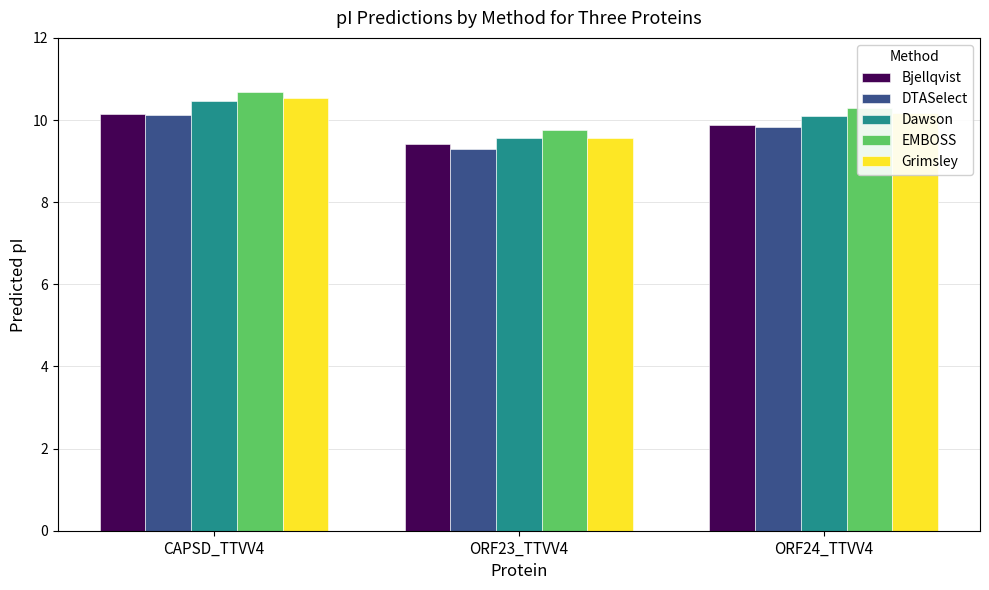

What is the label of the 1st bar from the right?

ORF24_TTVV4